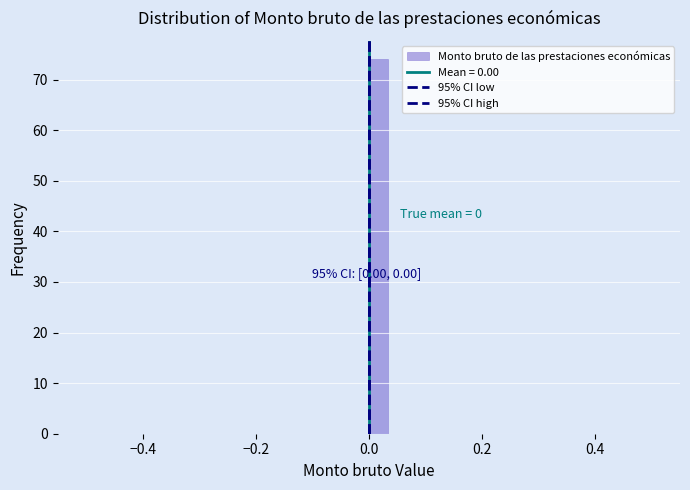

Read against the x-axis, roughly where is the centre of the tallest bar?

0.02